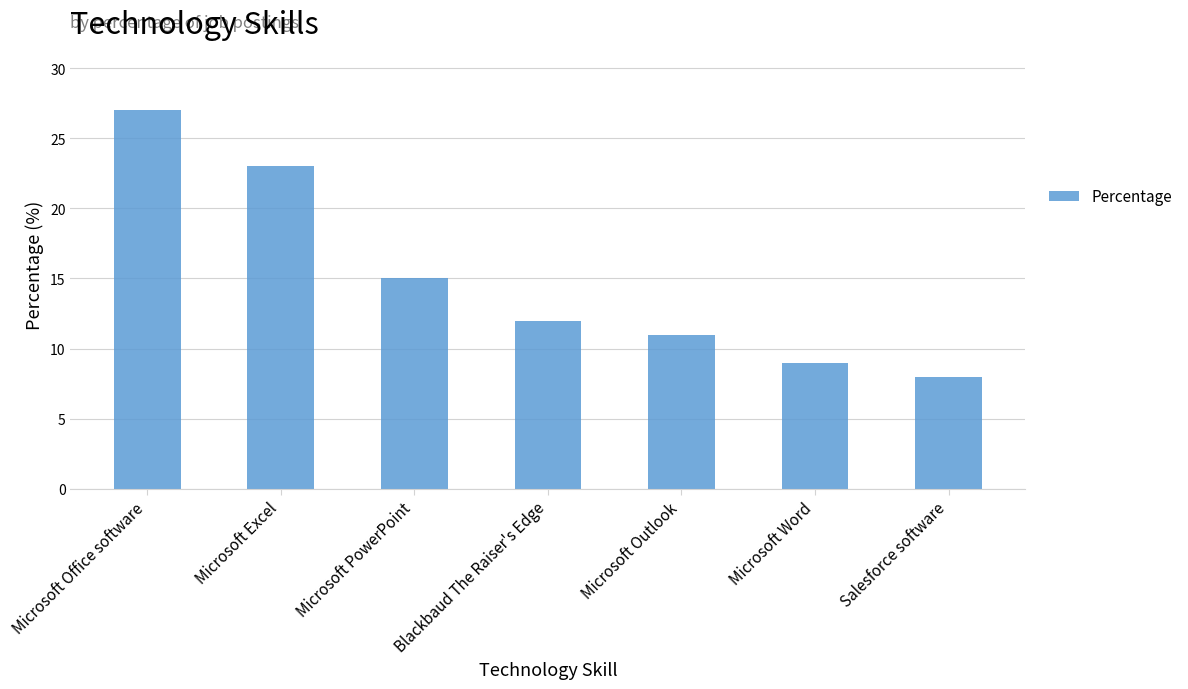

Rank the categories by value from lowest to highest.

Salesforce software, Microsoft Word, Microsoft Outlook, Blackbaud The Raiser's Edge, Microsoft PowerPoint, Microsoft Excel, Microsoft Office software